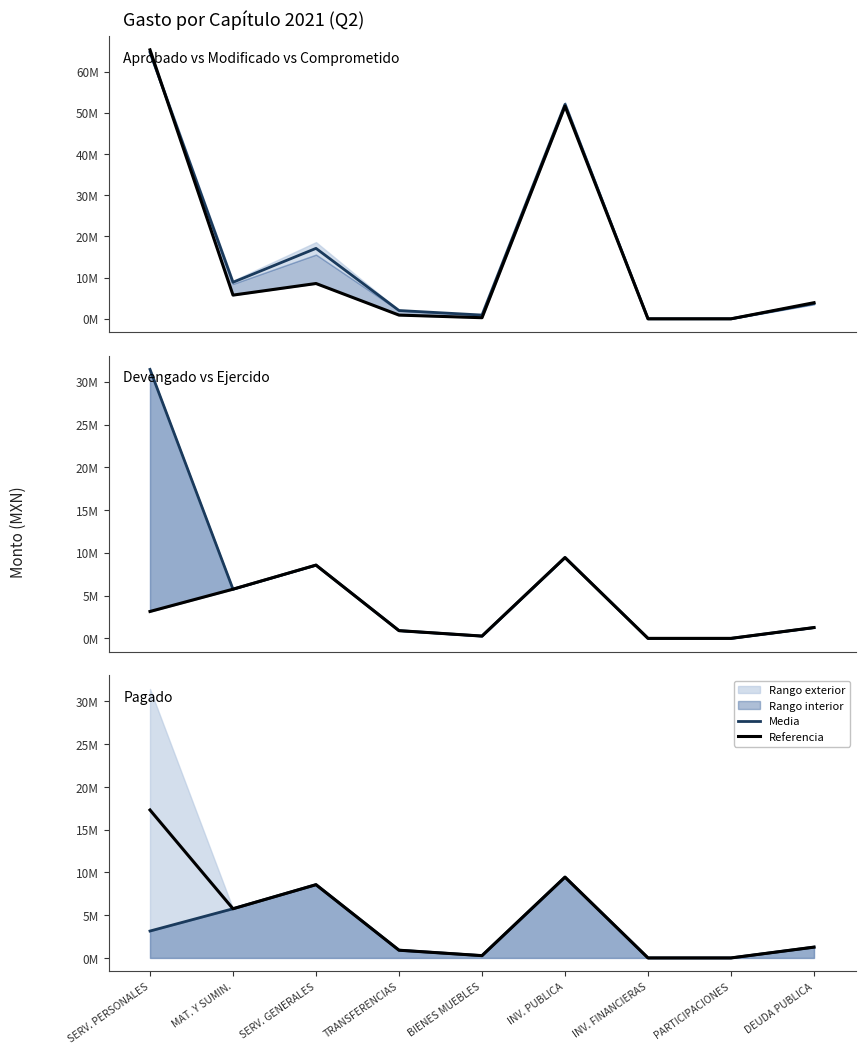

True or false: Media and Referencia intersect in this chart.

False